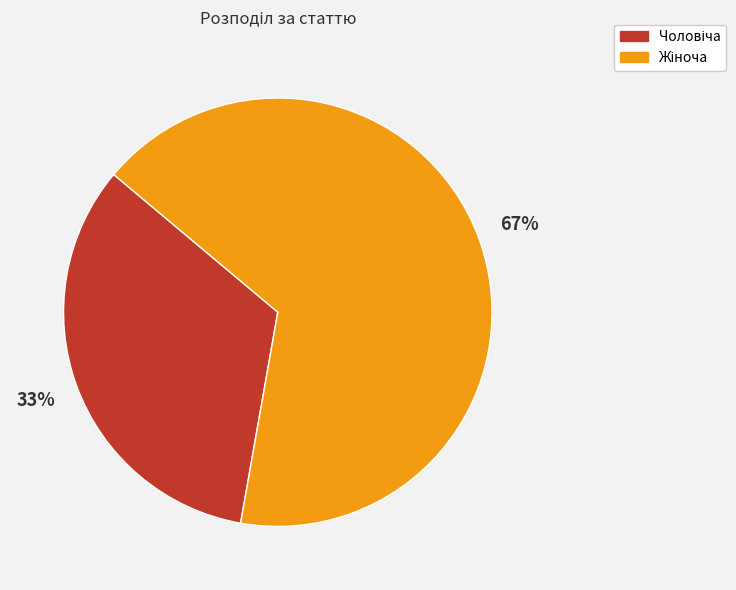

To the nearest percent, what is the average slice percentage?

50%